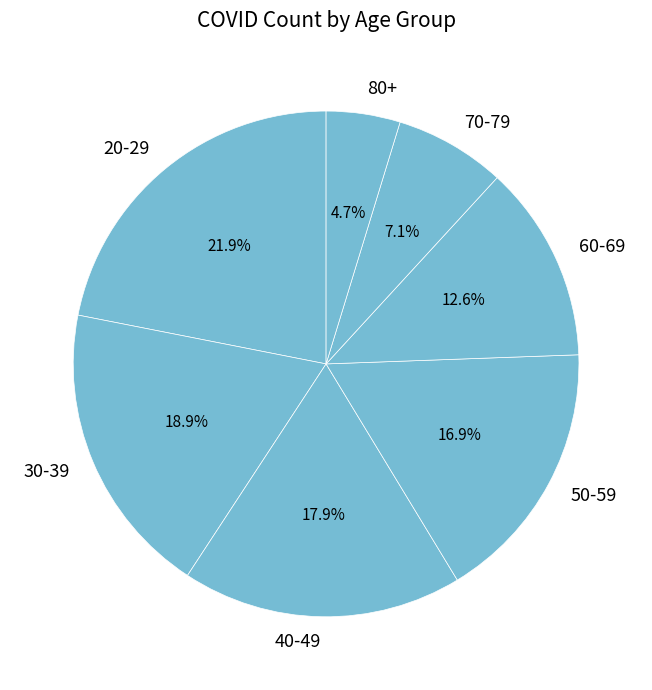

Is the sum of 50-59 and 80+ greater than half?

No